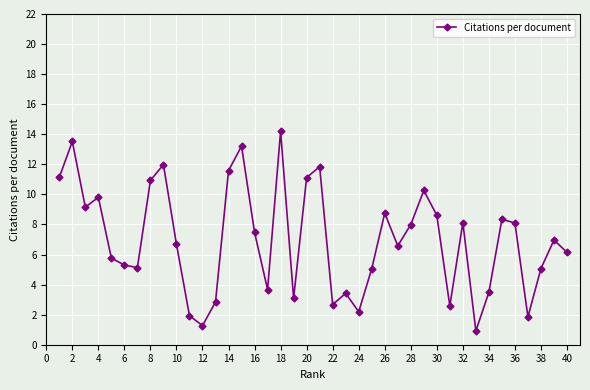

What is the value of the 23rd point from the left?

3.4